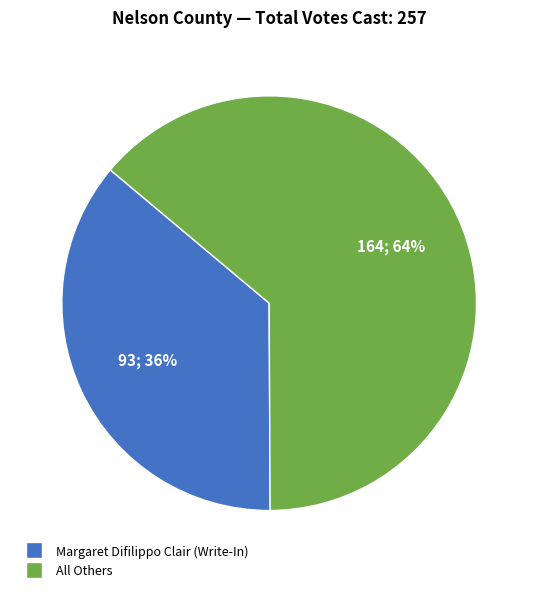

Is there any slice that represents more than half of the pie?

Yes